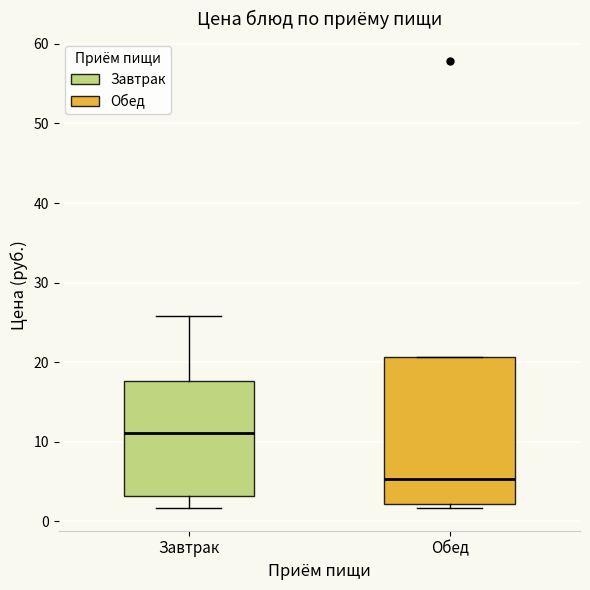

Reading left to right, transcribe this box plot: for each box, give where its median line is, the range the box spans, and where its two whiskers end, as read against the y-axis. The values are not printed on the chart, so give them approximately, as read against the axis.

Завтрак: median 11, box 3 to 18, whiskers 2 to 26
Обед: median 5, box 2 to 21, whiskers 2 (just below the box's lower edge) to 21